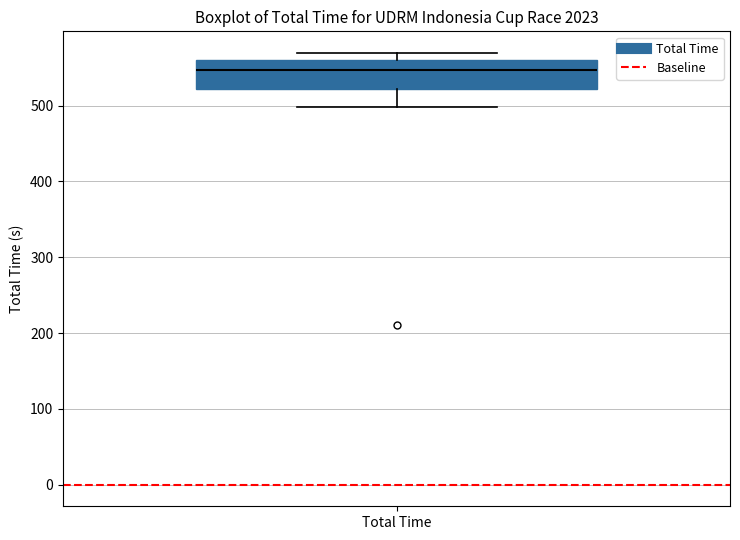

Where does the lower whisker of the box for Total Time end on the y-axis? The values are not printed on the chart, so give them approximately, as read against the axis.

500